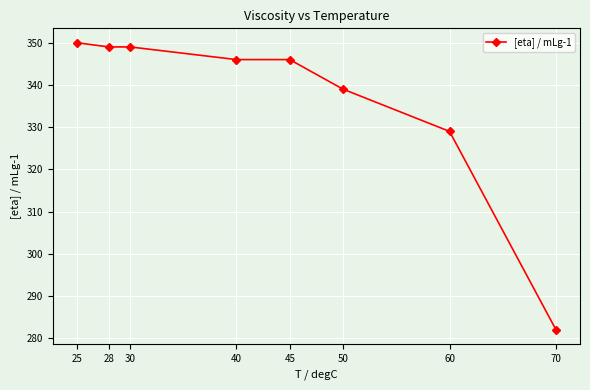

True or false: the data shows 561 at 45.

False